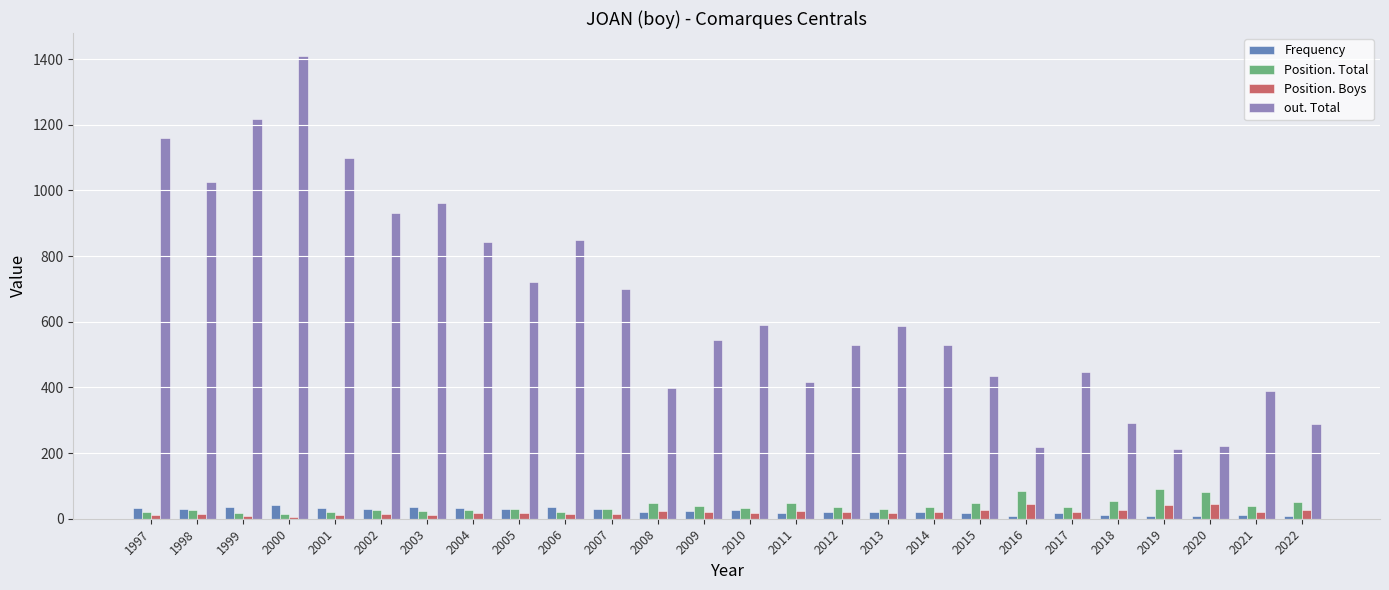

What is the difference between the maximum and minimum values in the Position. Boys series?

39